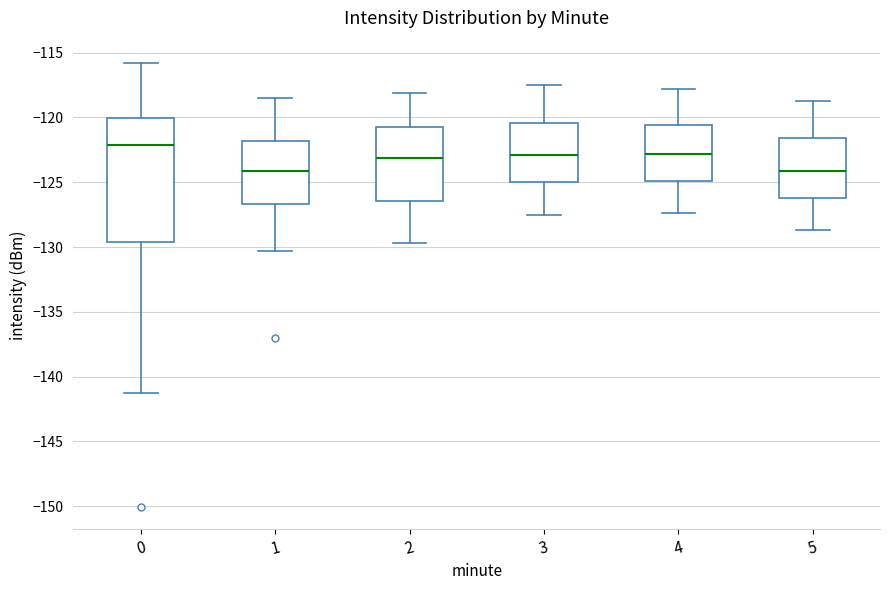

Reading left to right, transcribe this box plot: for each box, give where its median line is, the range the box spans, and where its two whiskers end, as read against the y-axis. The values are not printed on the chart, so give them approximately, as read against the axis.

0: median -122.0, box -129.5 to -120.0, whiskers -141.5 to -116.0
1: median -124.0, box -126.5 to -122.0, whiskers -130.5 to -118.5
2: median -123.0, box -126.5 to -120.5, whiskers -129.5 to -118.0
3: median -123.0, box -125.0 to -120.5, whiskers -127.5 to -117.5
4: median -123.0, box -125.0 to -120.5, whiskers -127.5 to -118.0
5: median -124.0, box -126.0 to -121.5, whiskers -128.5 to -118.5